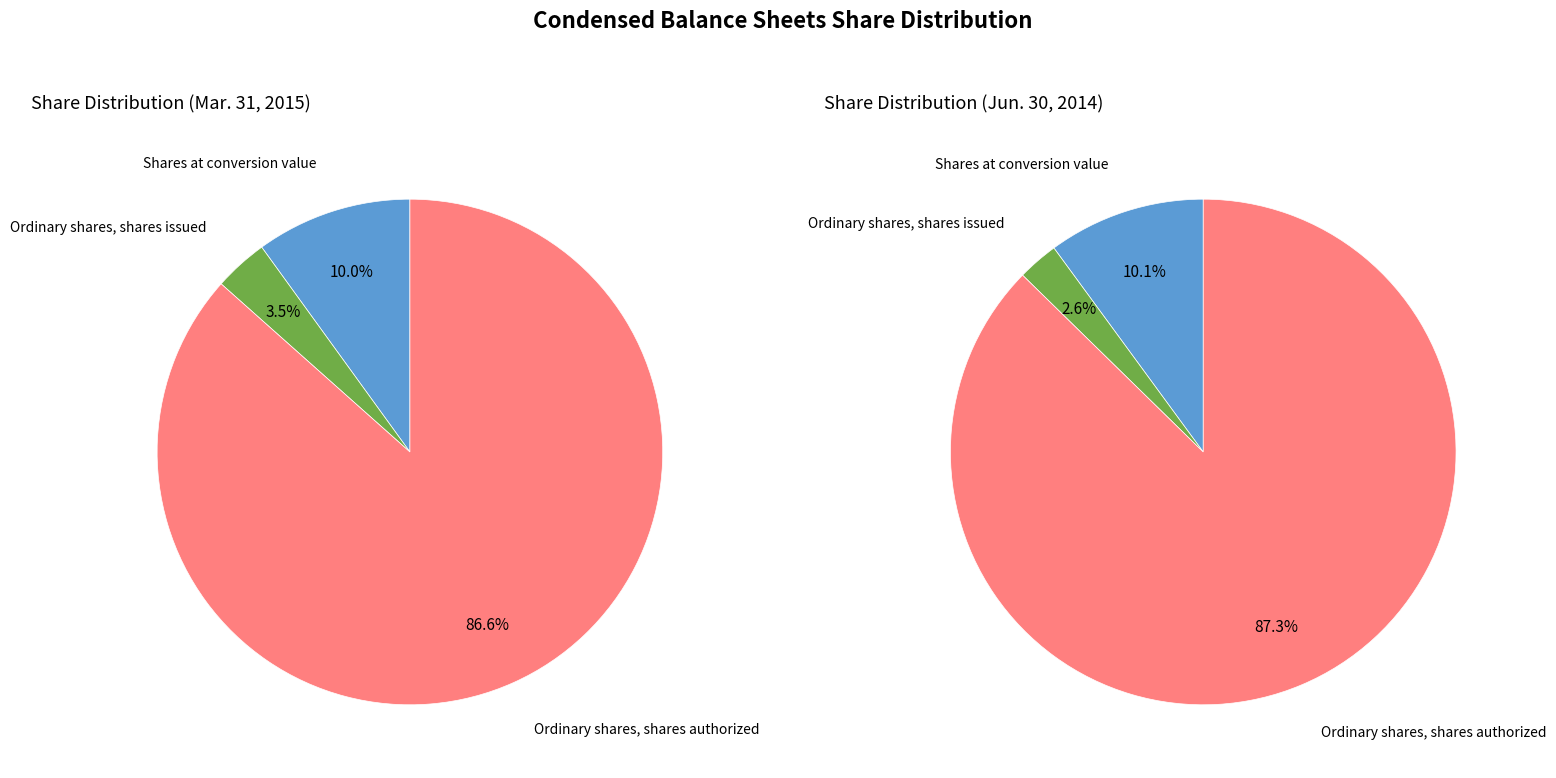

What is the largest slice in the pie chart?

Ordinary shares, shares authorized